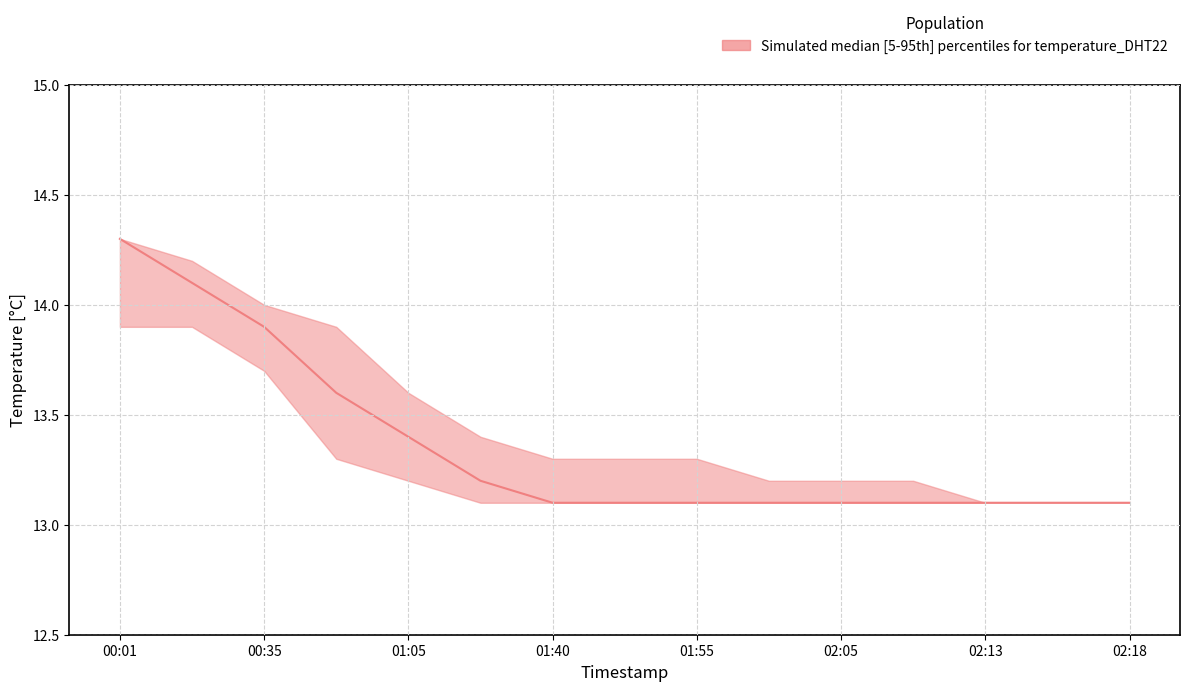

Is the value of temperature_upper at 02:18 greater than the value of temperature_median at 01:28?

No